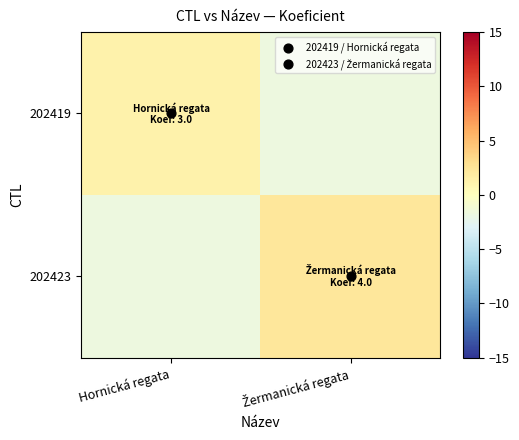

Which series has the widest spread of values?

202423